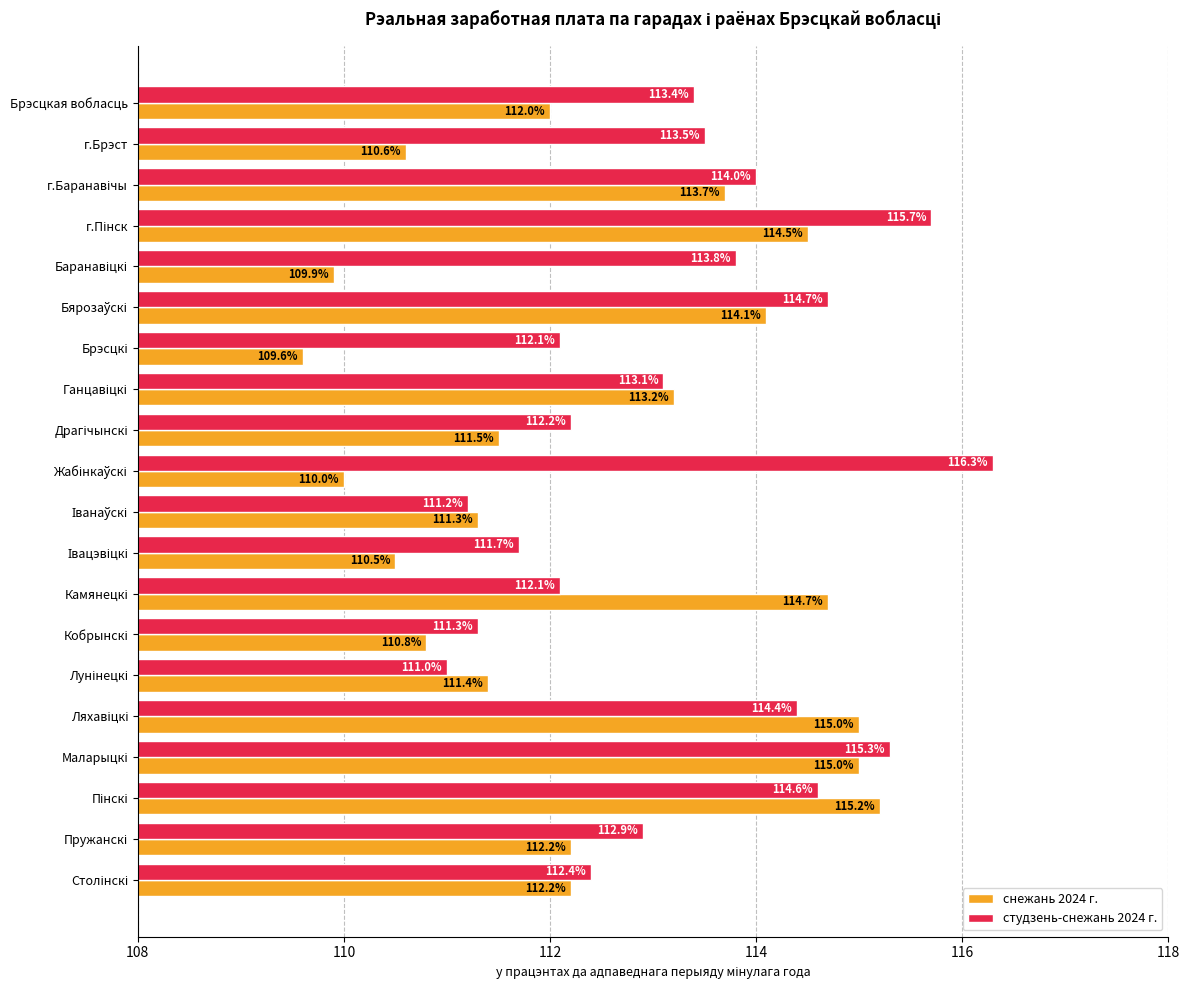

The студзень-снежань 2024 г. series shows 113.4 at Брэсцкая вобласць. True or false?

True